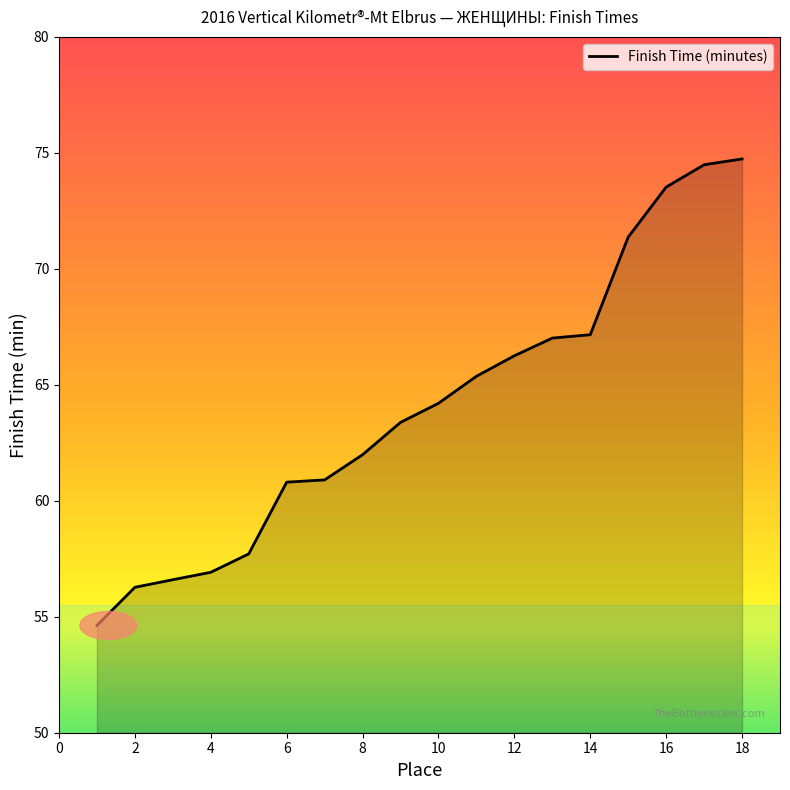

What is the difference between the maximum and minimum values?

20.1